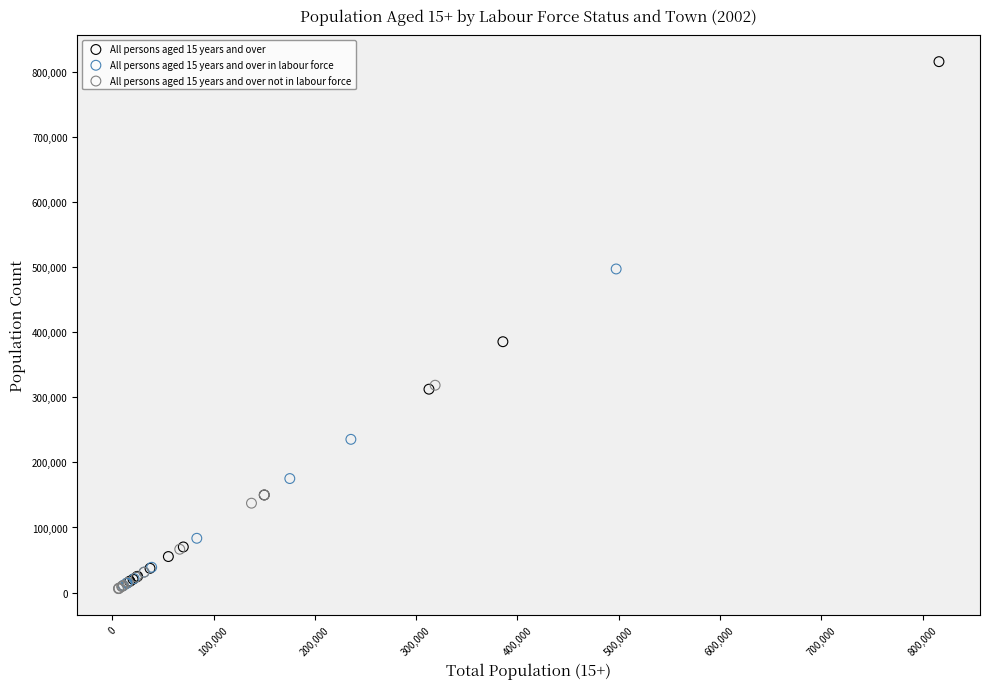

Which series has the widest spread of Y values?

All persons aged 15 years and over